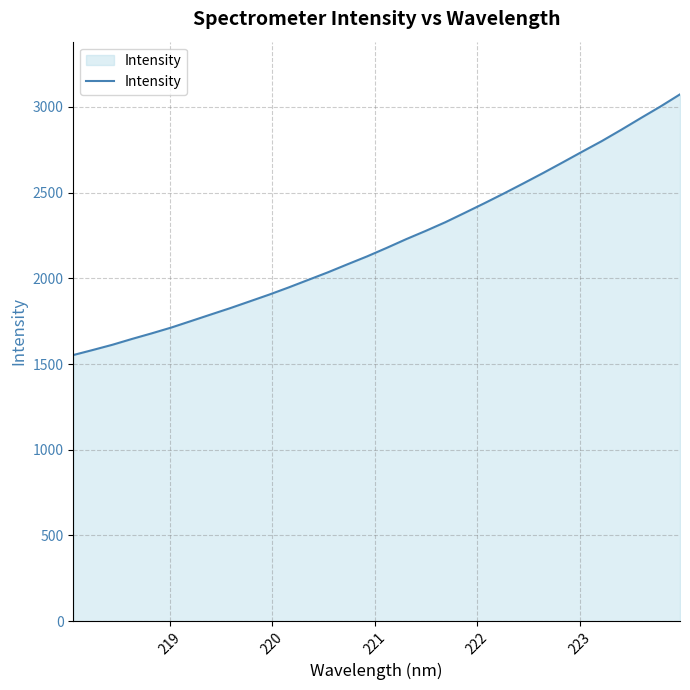

What is the greatest value displayed?

3073.7